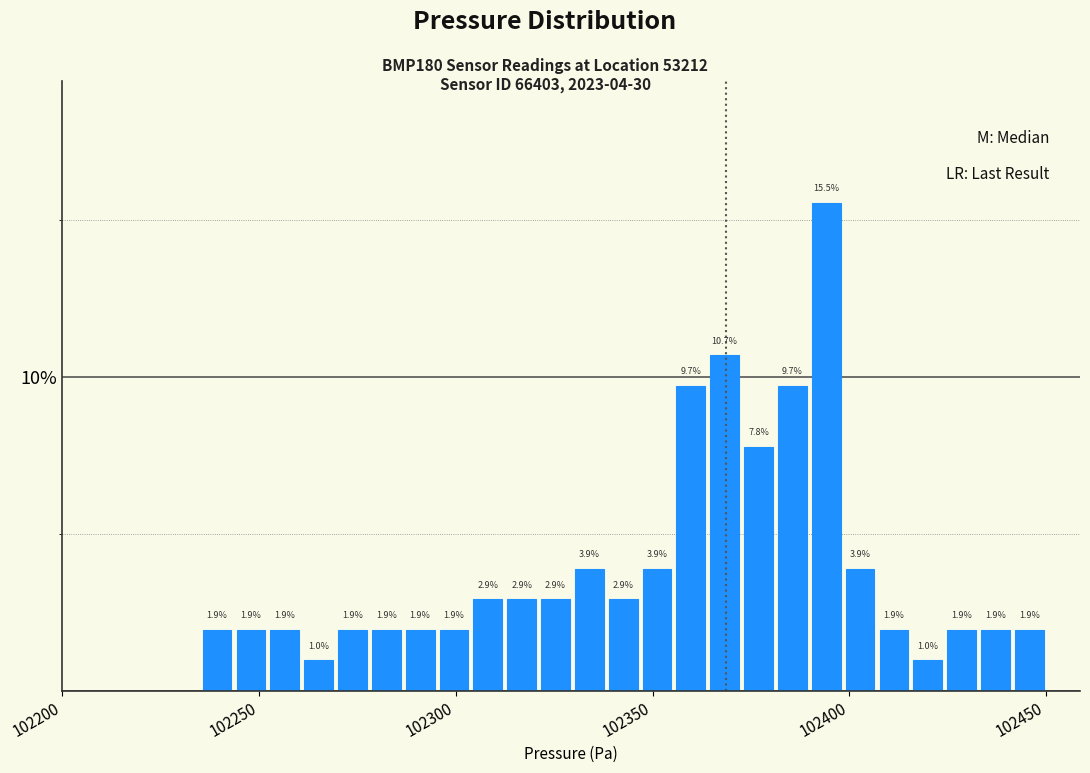

Read against the x-axis, roughly where is the centre of the tallest bar?

102395